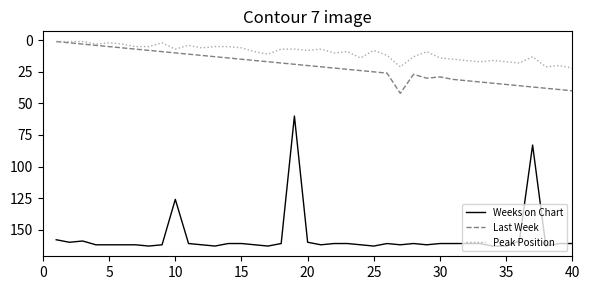

Does the chart have visible grid lines?

No